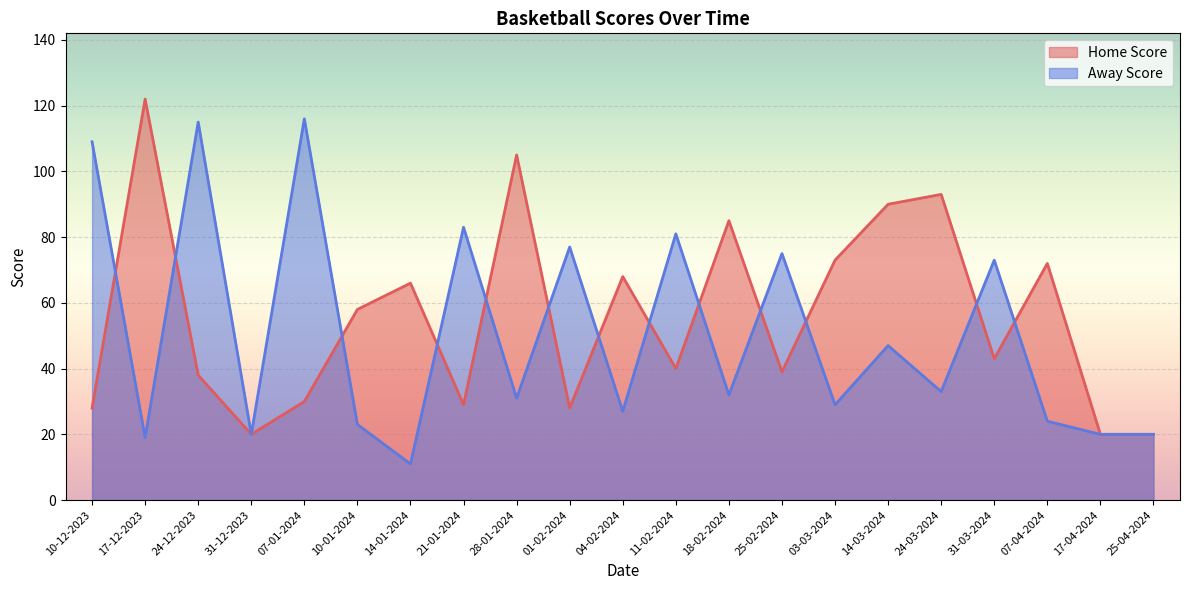

How many lines are shown in the chart?

2